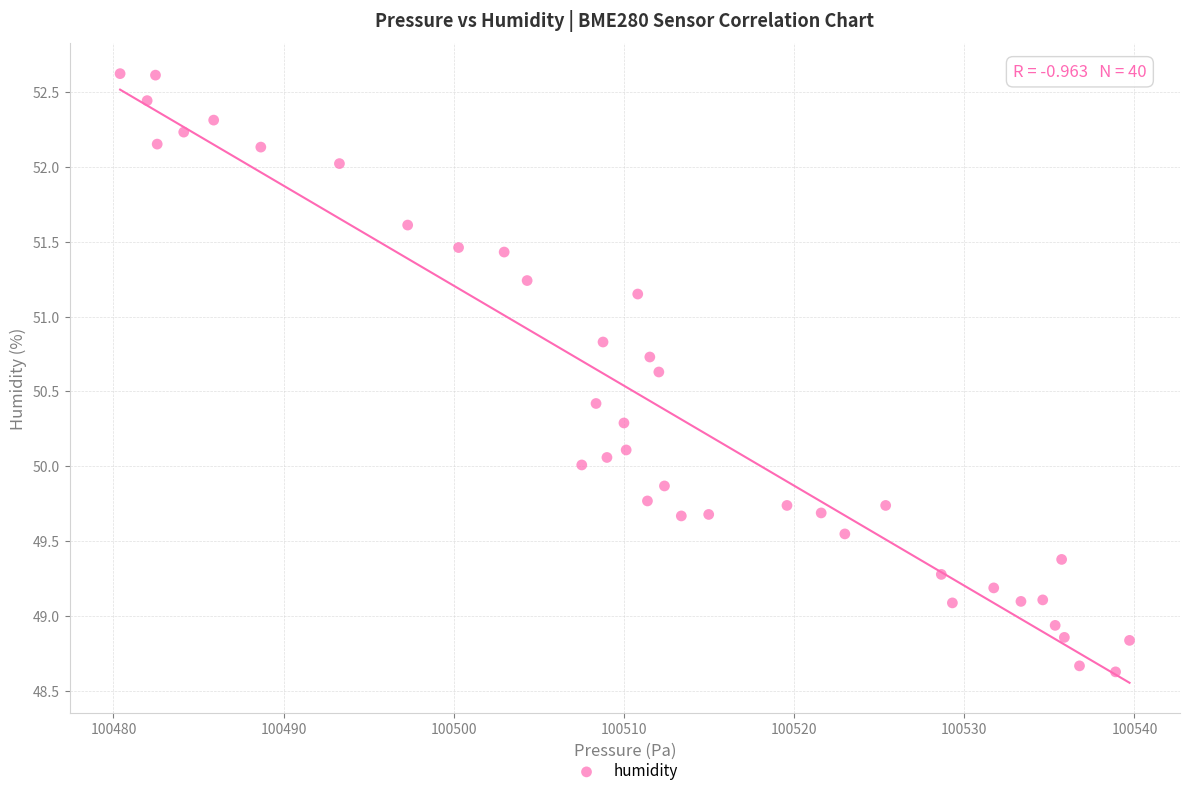

What is the range of X values (max minus min)?

59.3